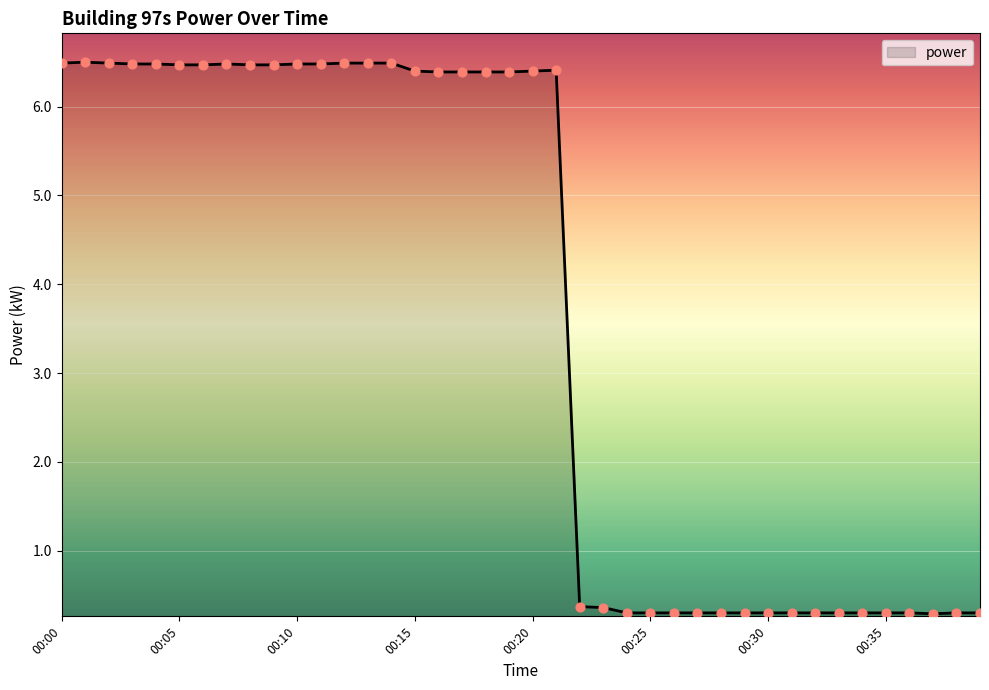

What is the greatest value displayed?

6.5